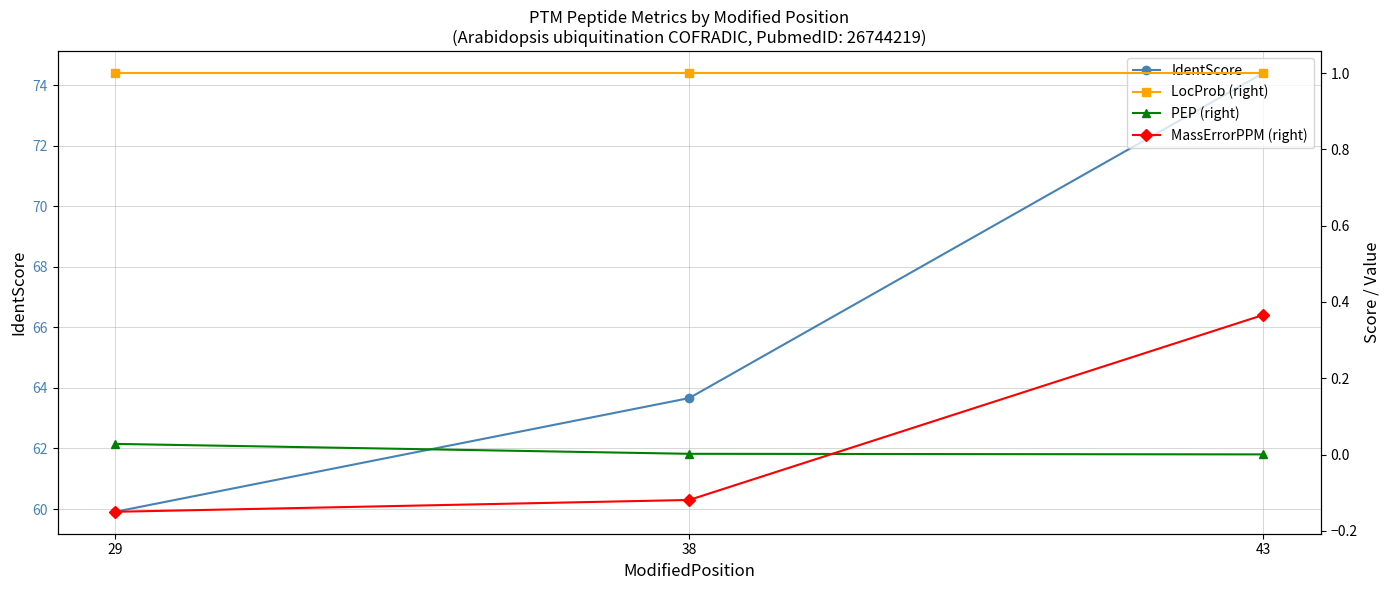

What is the total value across all series at 43?

75.8